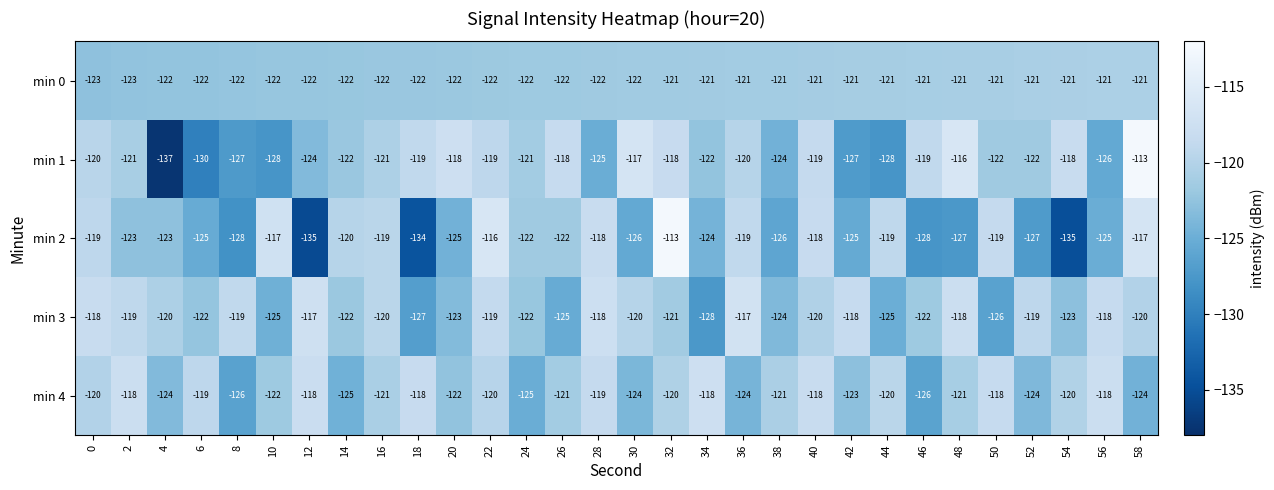

Read the min 3 value at 58.

-120